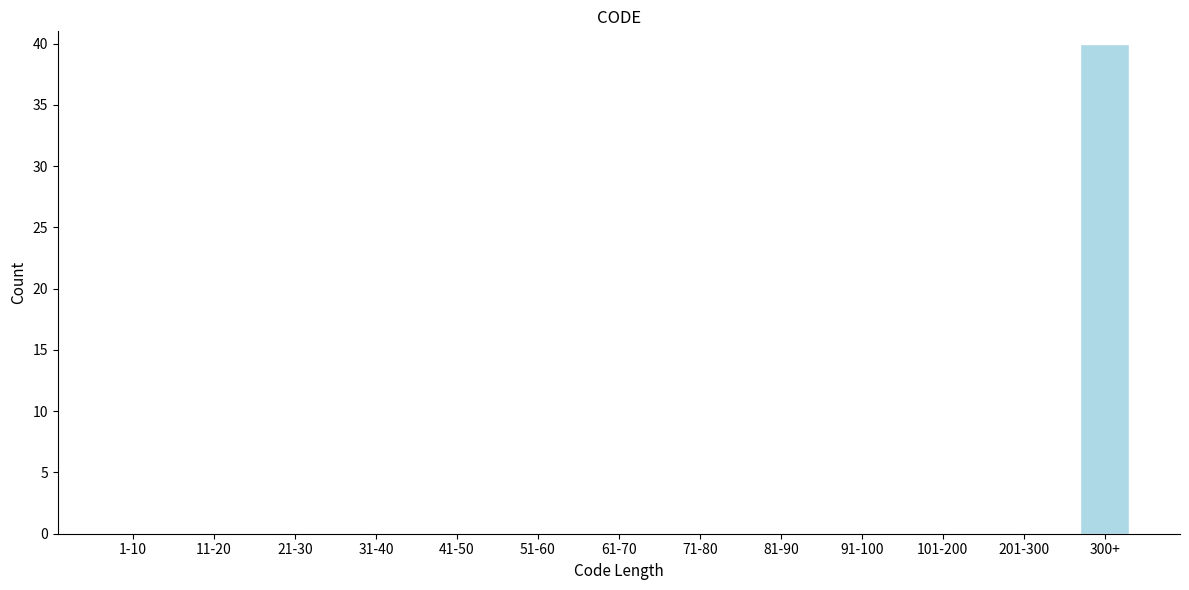

Reading left to right, list all the values displayed in this chart.

1-10=0	11-20=0	21-30=0	31-40=0	41-50=0	51-60=0	61-70=0	71-80=0	81-90=0	91-100=0	101-200=0	201-300=0	300+=40